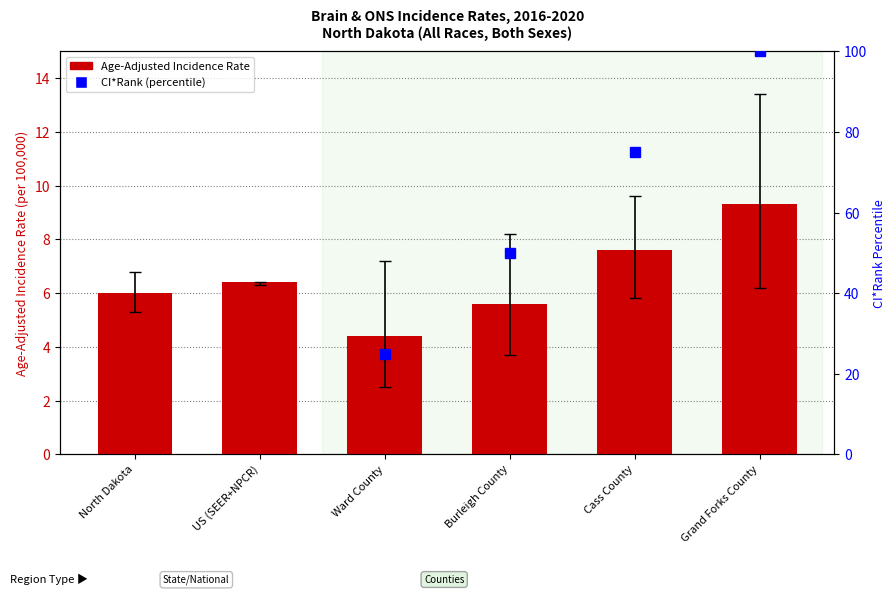

What position from the left is Ward County?

3